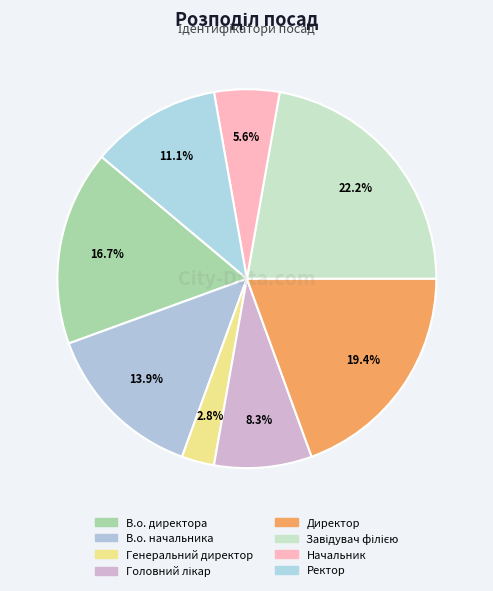

To the nearest percent, what percentage of the pie is Директор?

19%